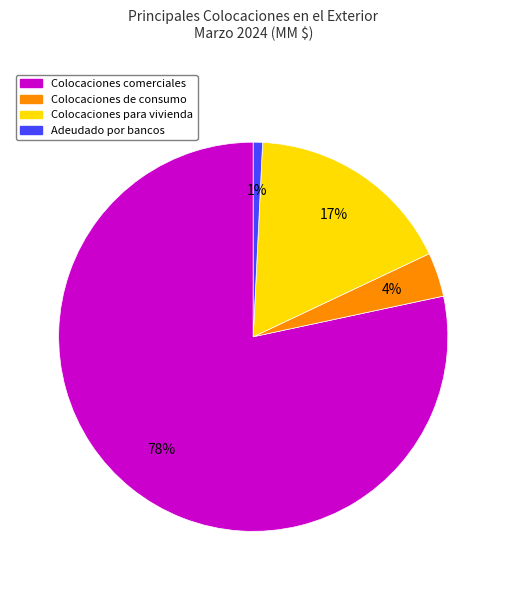

Is it true that Adeudado por bancos is 1% of the pie?

True